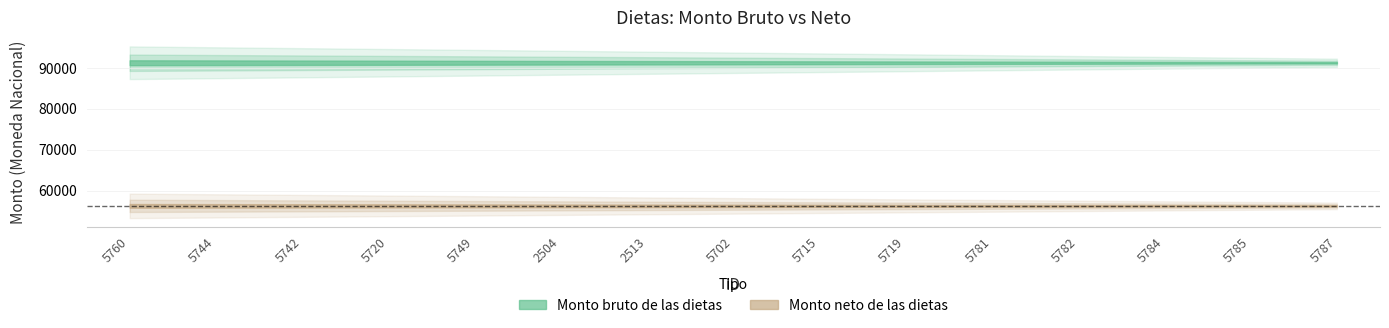

What is the maximum value for Monto neto de las dietas?

56257.7